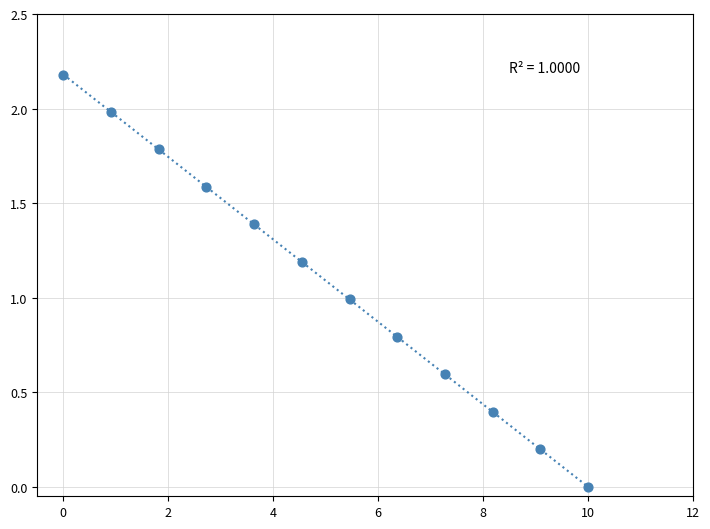

What is the range of Y values (max minus min)?

2.2